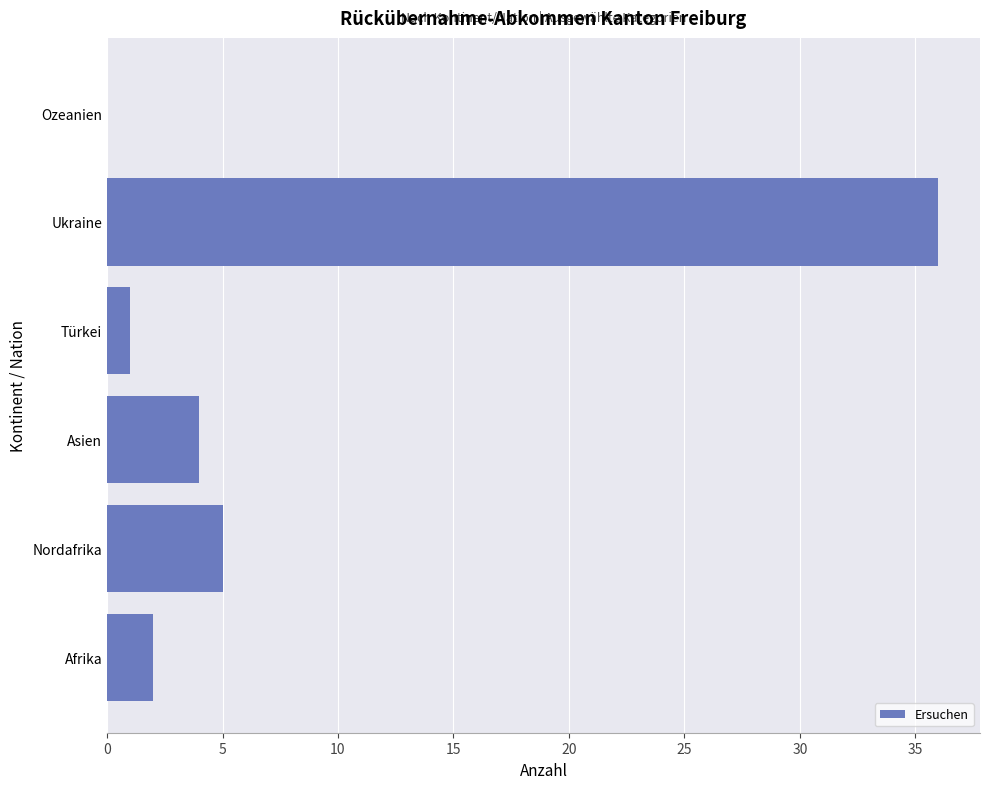

What is the maximum value shown in the chart?

36